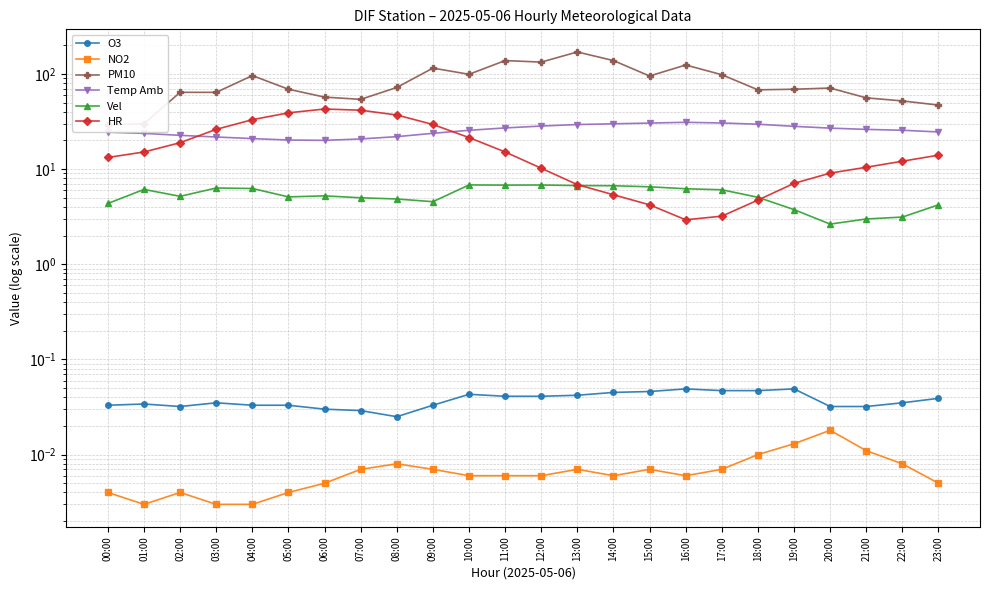

True or false: Temp Amb has more than 2 interior local peaks.

False